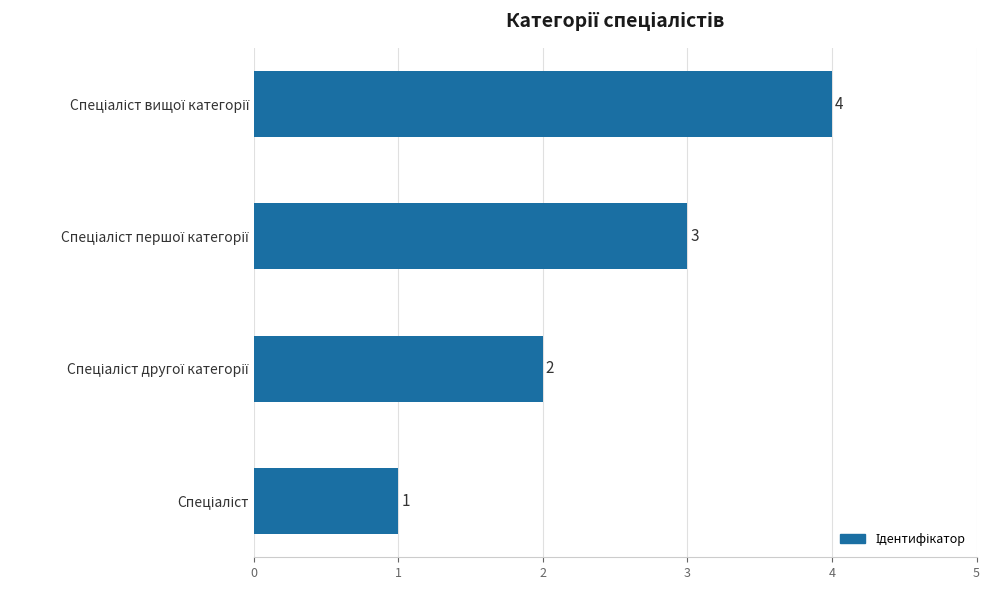

How many values are between 2 and 4?

3